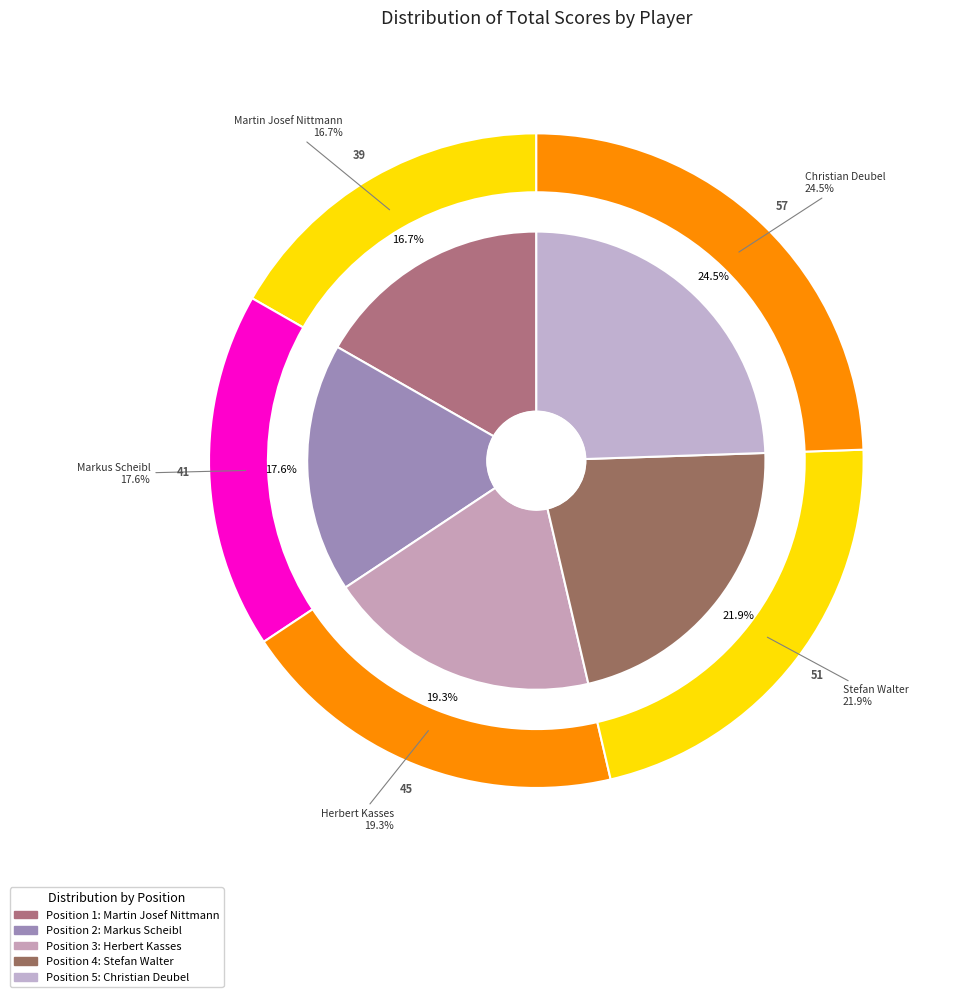

Does Markus Scheibl account for over 50% of the chart?

No